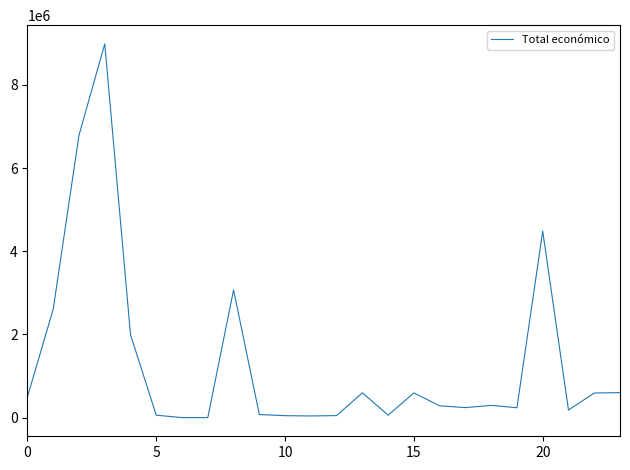

What is the sum of all values?

32371818